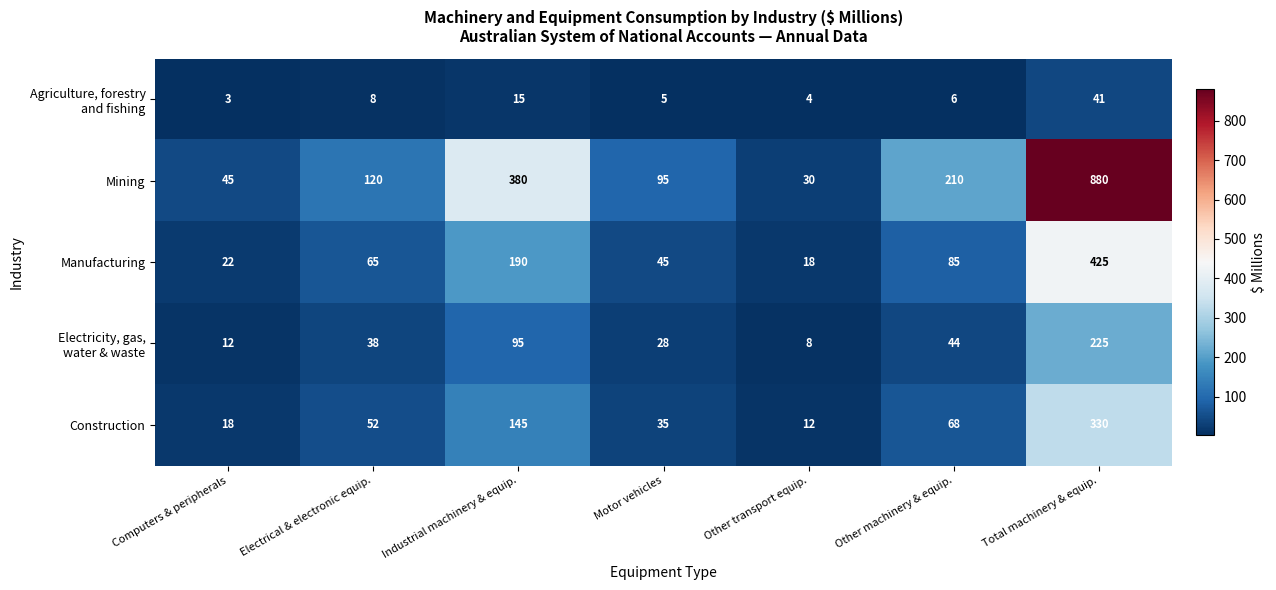

What is the difference between the Manufacturing values at Other machinery & equip. and Electrical & electronic equip.?

20